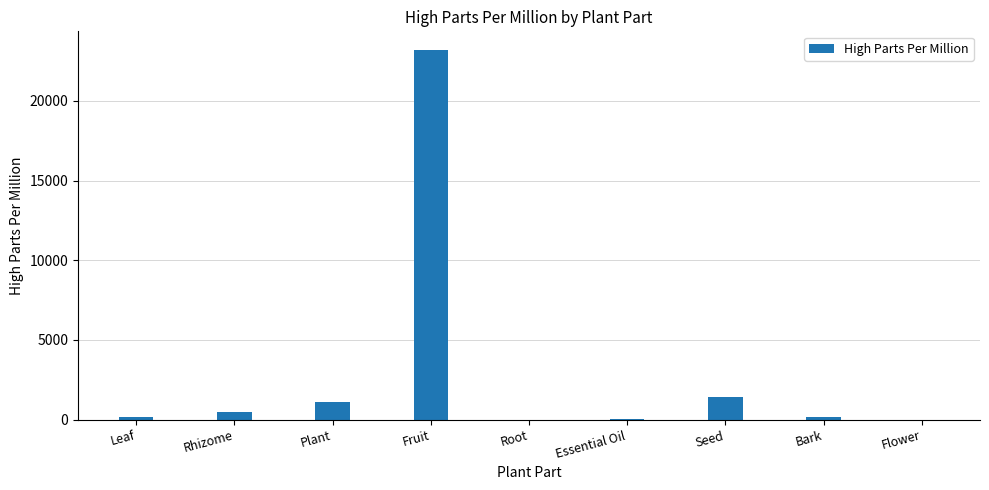

The value at Plant is 1135.0. True or false?

True